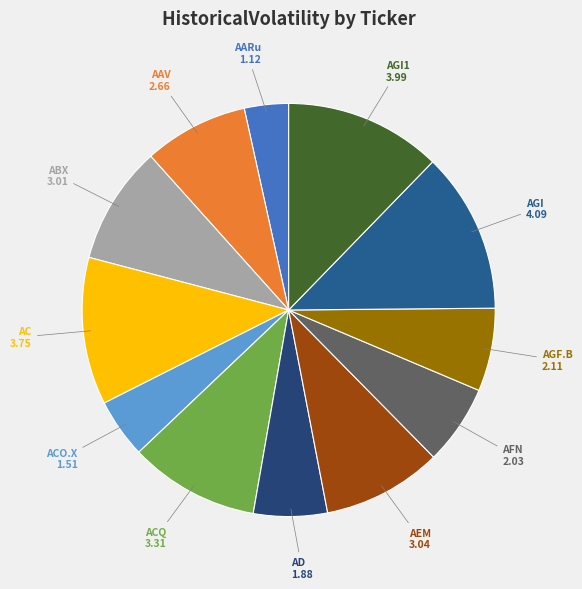

Rank the categories by value from highest to lowest.

AGI, AGI1, AC, ACQ, AEM, ABX, AAV, AGF.B, AFN, AD, ACO.X, AARu